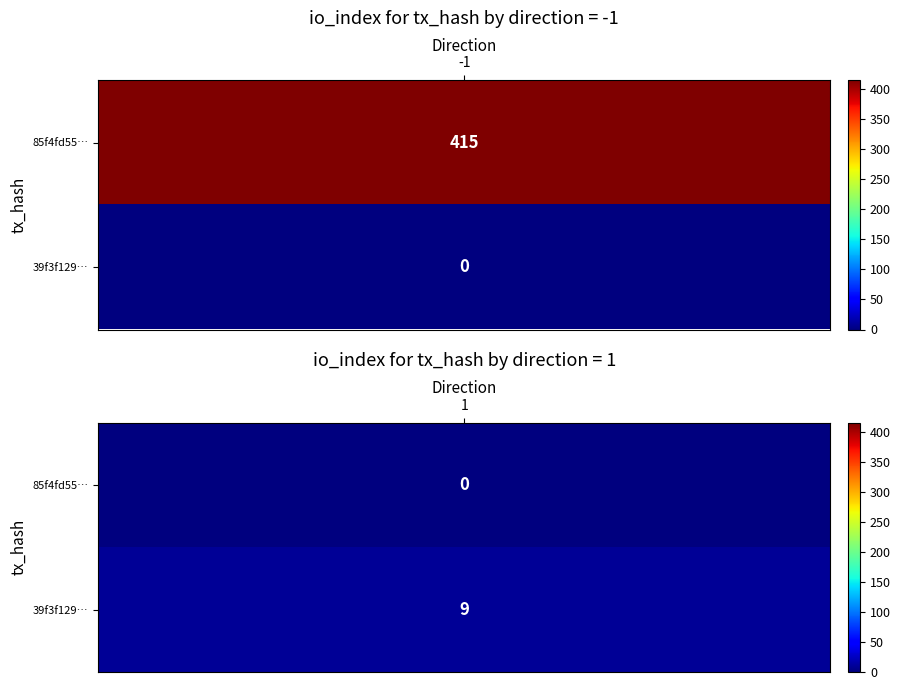

How many data points in 85f4fd55db9e4078087ba155c4f12ac6d3432f5 are less than 415?

1